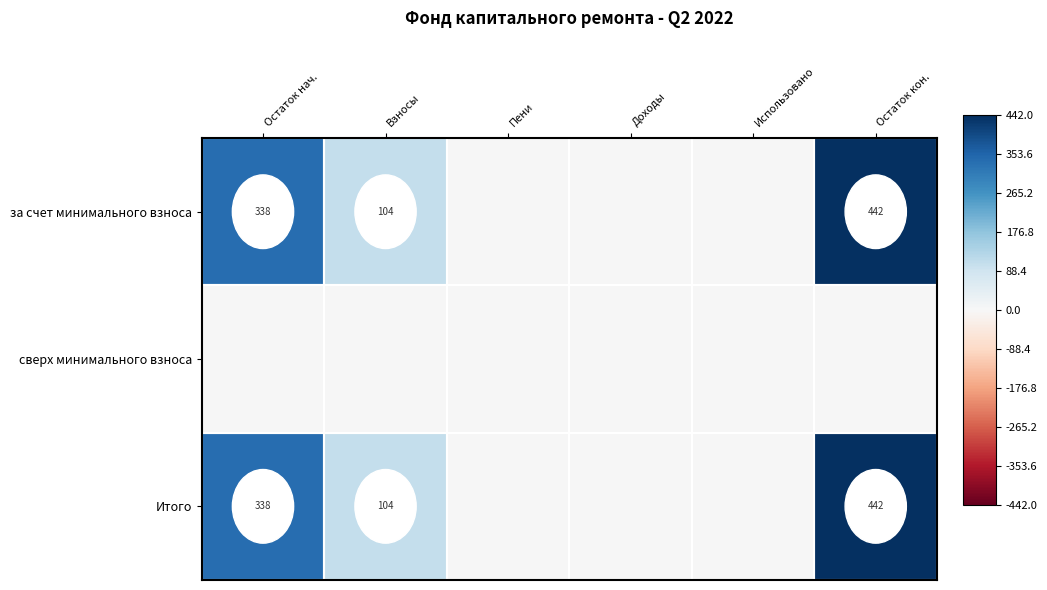

What is the difference between the Итого values at Взносы and Остаток кон.?

338